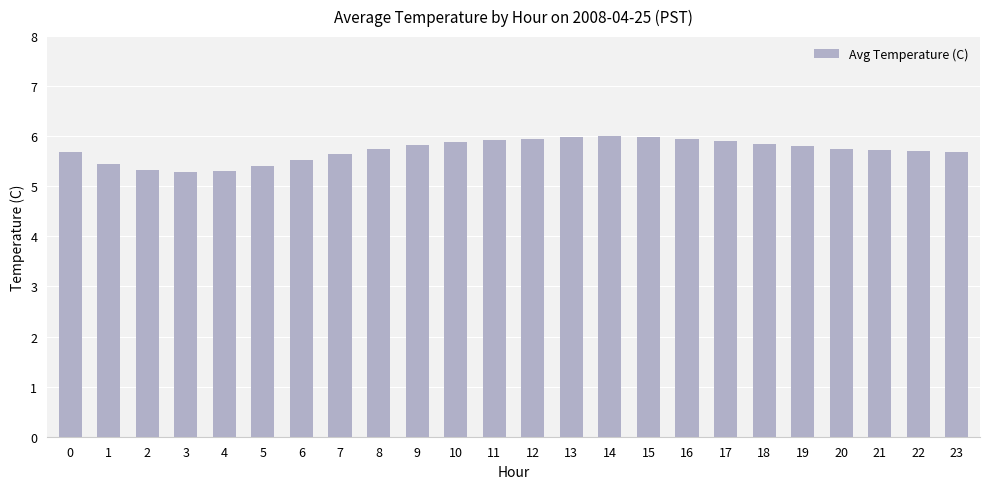

Does the chart contain any negative values?

No